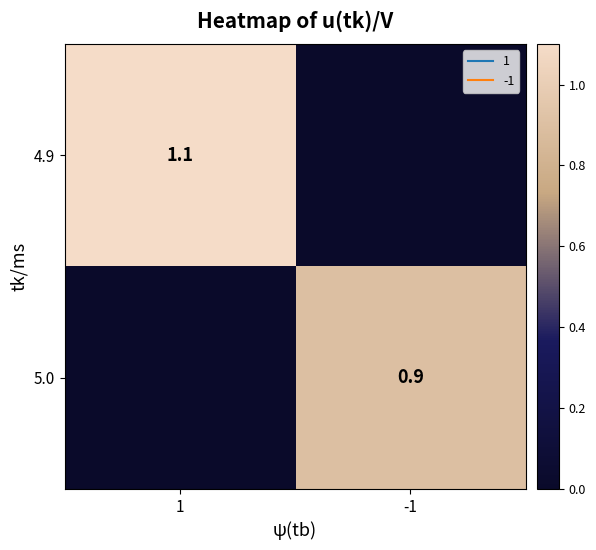

Rank the series by their maximum value, from lowest to highest.

5.0, 4.9